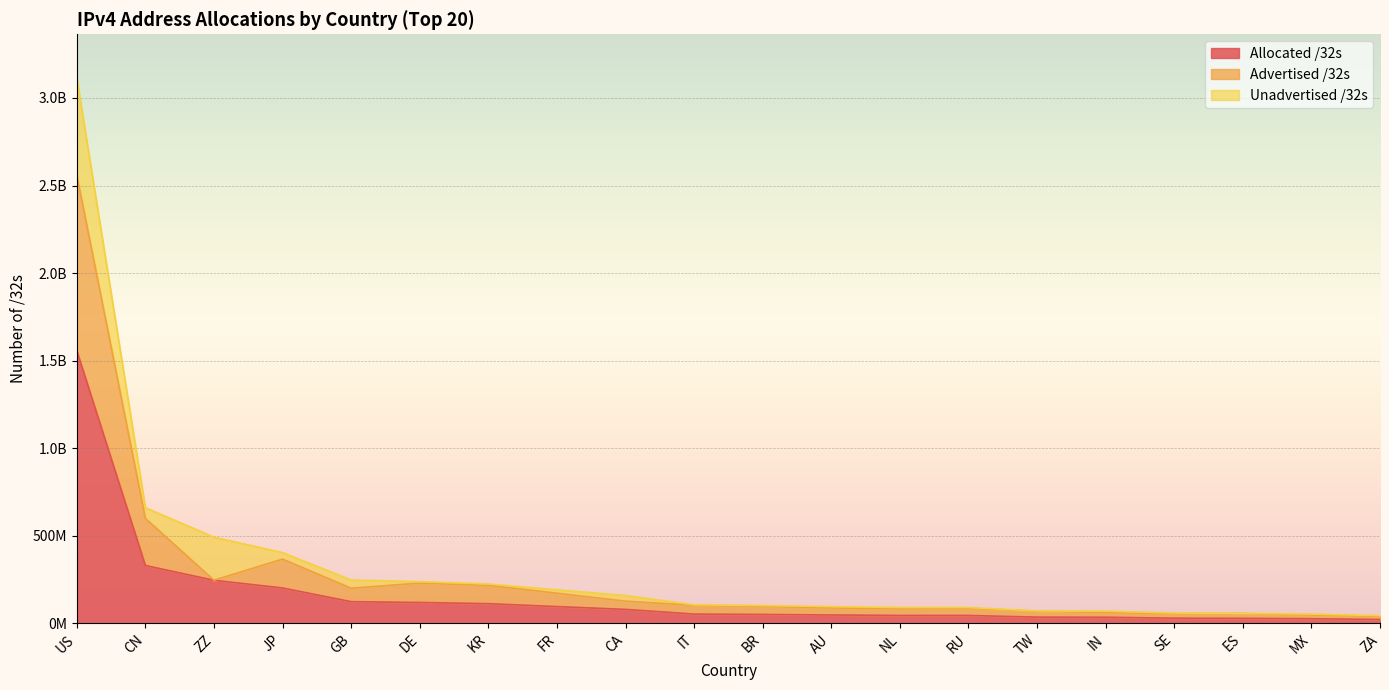

The Allocated /32s series shows 245867232 at ZZ. True or false?

True